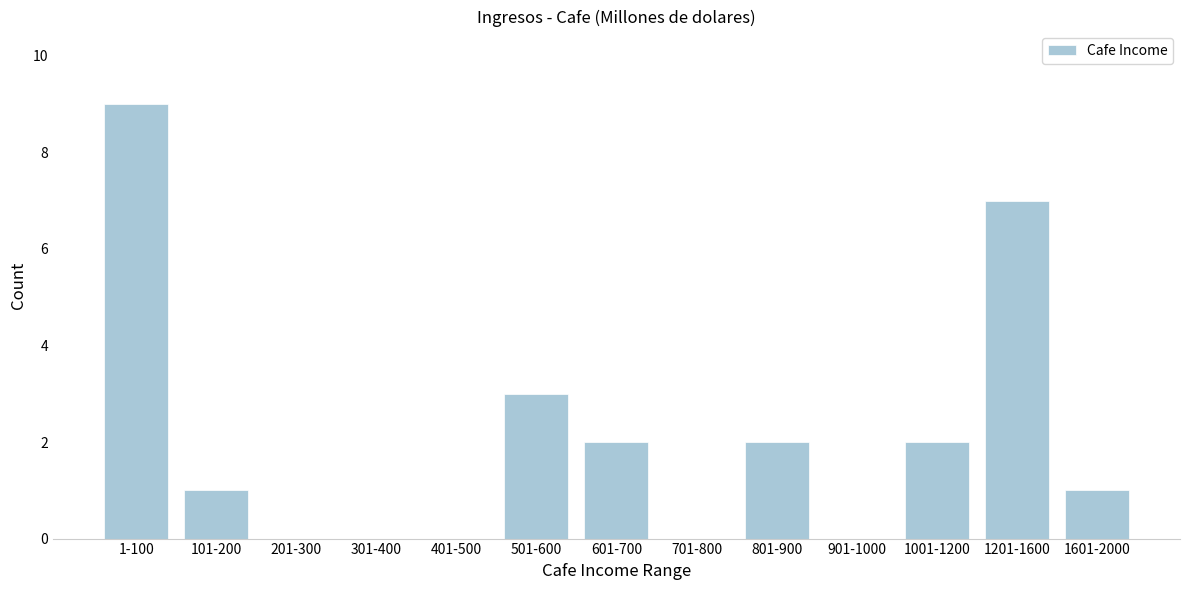

Reading left to right, transcribe all the data shown in this chart.

1-100=9	101-200=1	201-300=0	301-400=0	401-500=0	501-600=3	601-700=2	701-800=0	801-900=2	901-1000=0	1001-1200=2	1201-1600=7	1601-2000=1